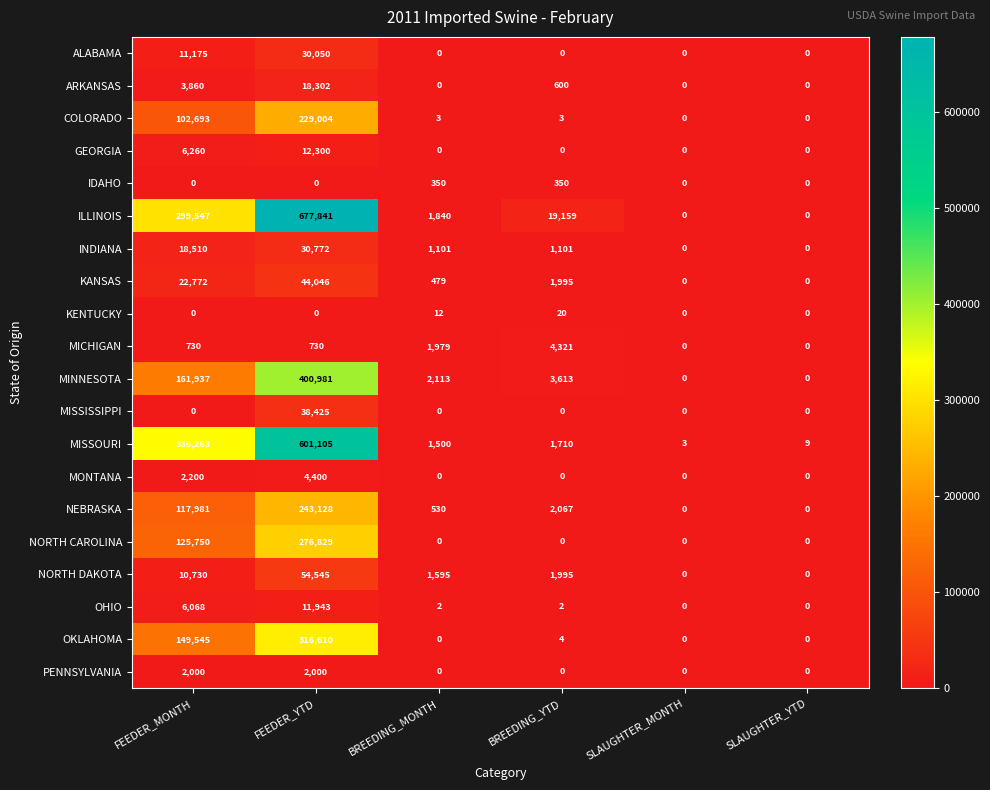

The ALABAMA series shows 0 at BREEDING_MONTH. True or false?

True